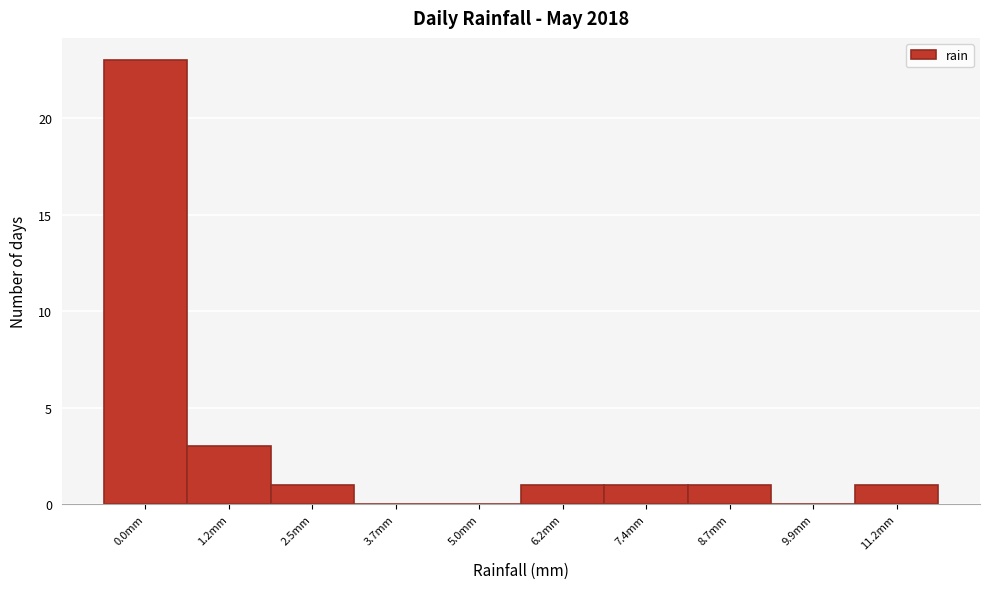

Reading left to right, what are all the values shown in this chart?

0.0mm=23	1.2mm=3	2.5mm=1	3.7mm=0	5.0mm=0	6.2mm=1	7.4mm=1	8.7mm=1	9.9mm=0	11.2mm=1